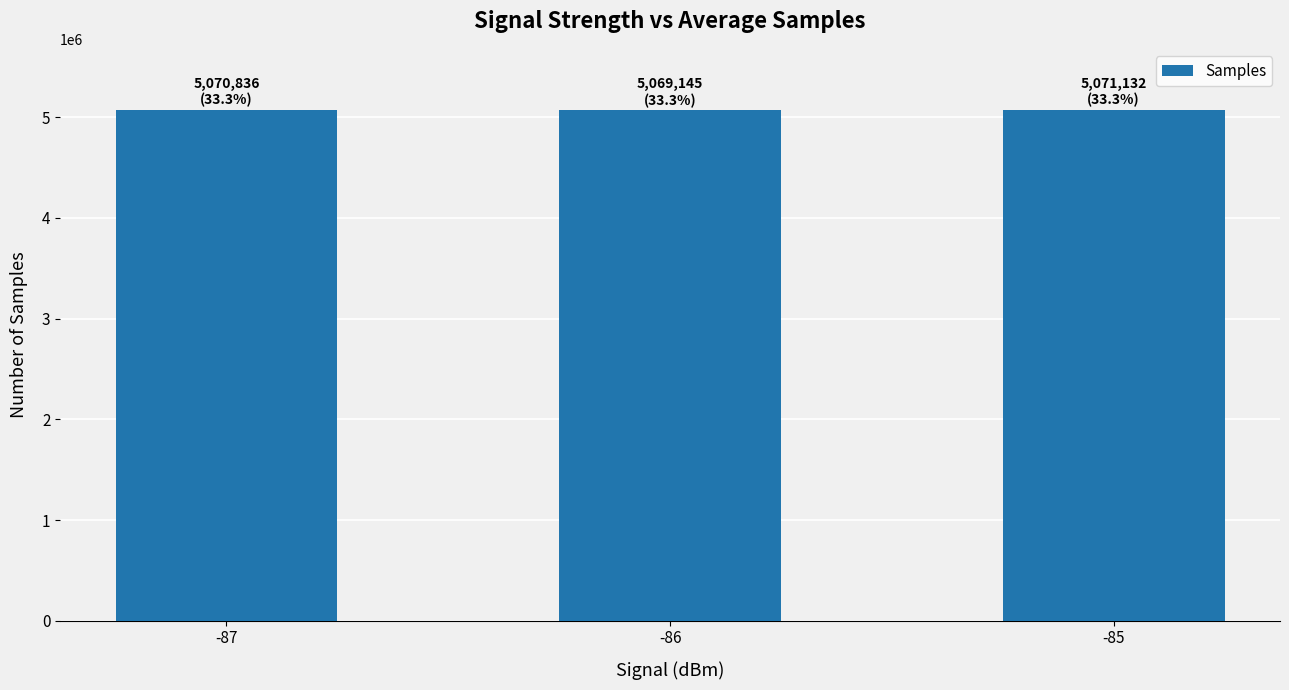

The value at -87 is 1280884. True or false?

False